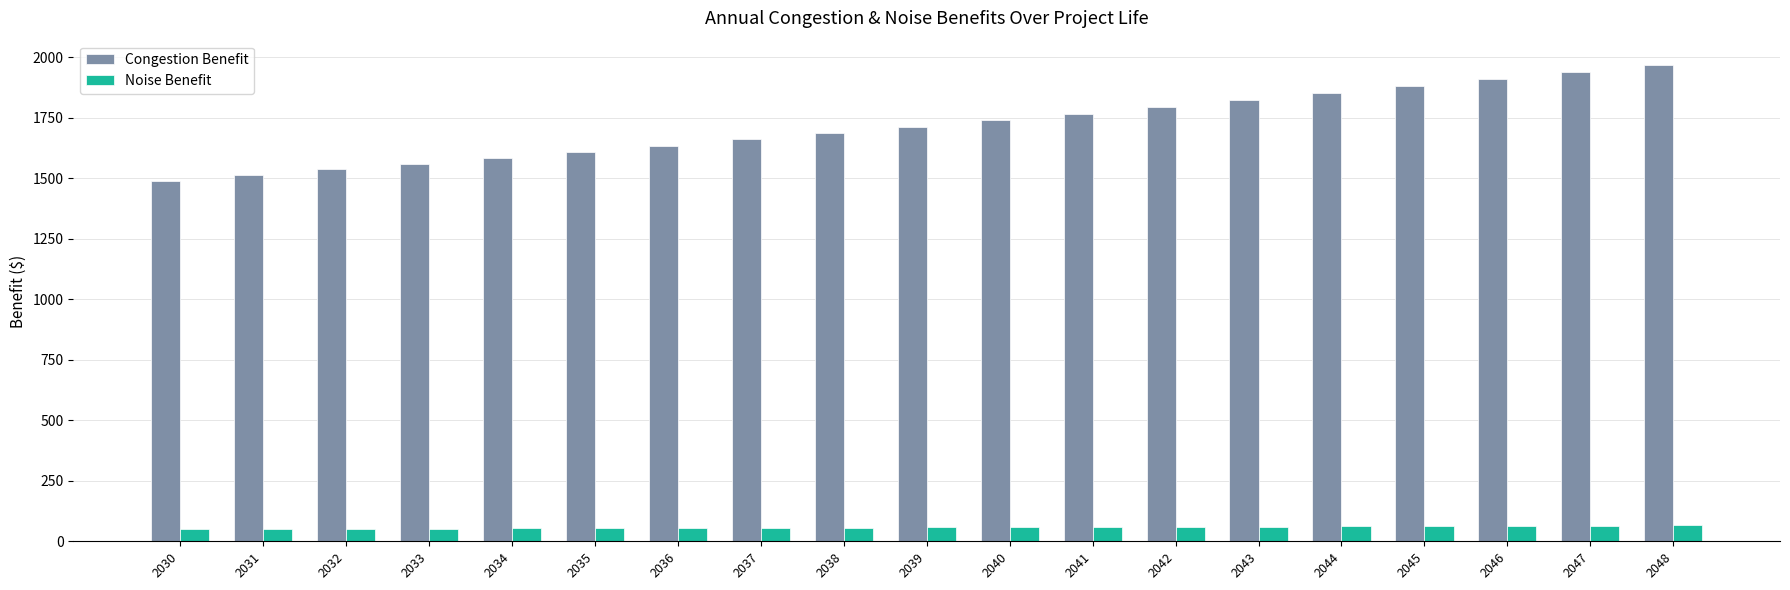

What is the difference between the maximum and minimum values in the Congestion Benefit series?

480.6